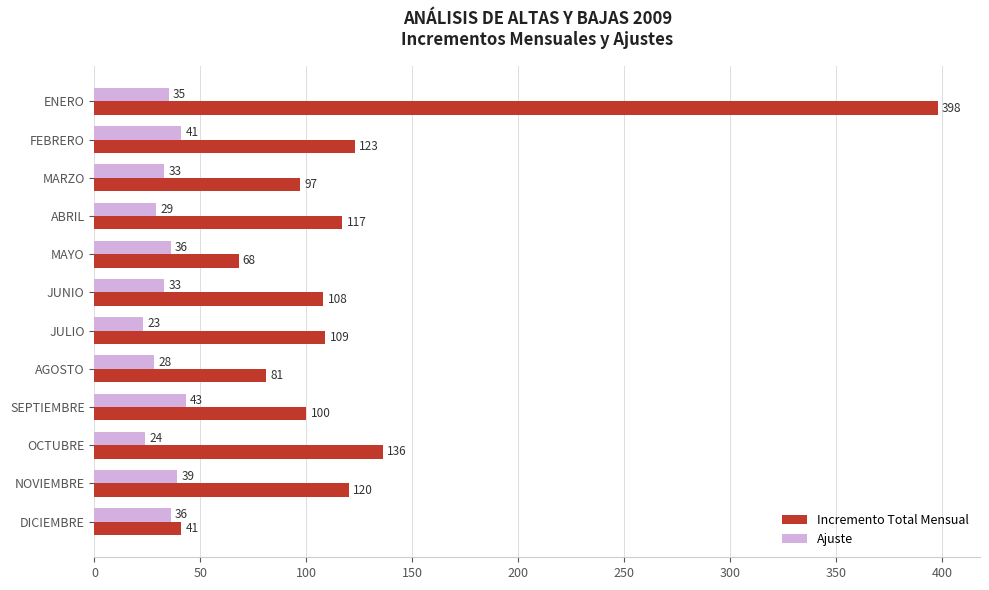

What is the smallest value displayed?

23